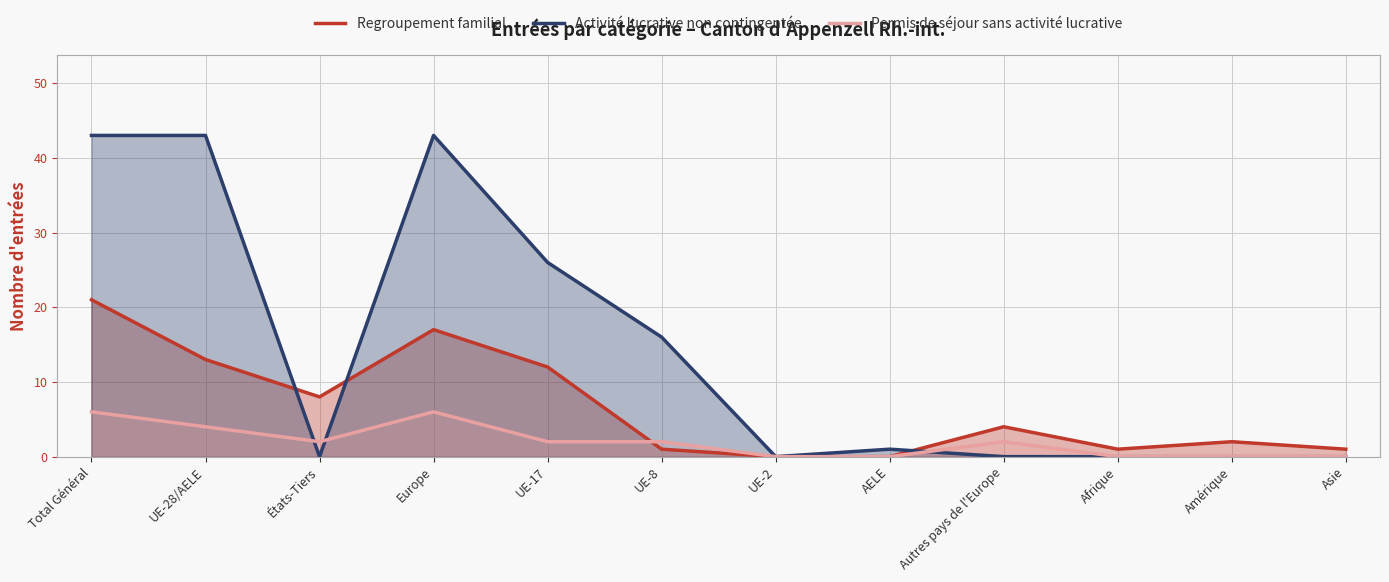

Count the number of categories in the chart.

12